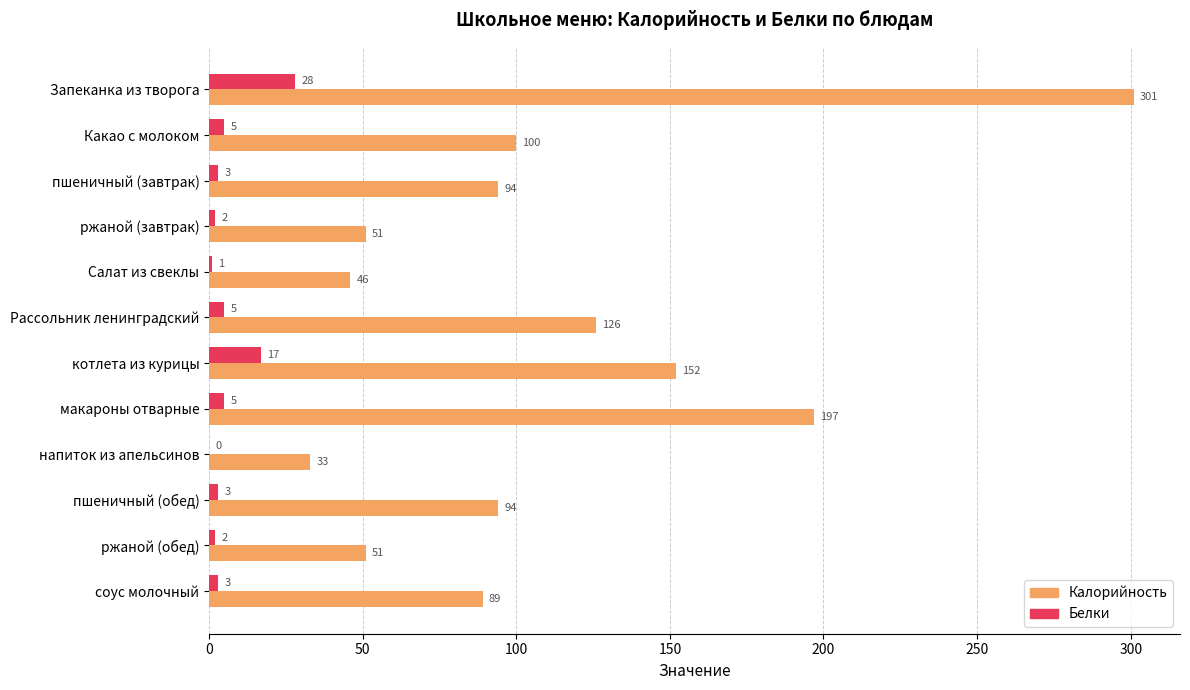

How many positive values does the Белки series have?

11